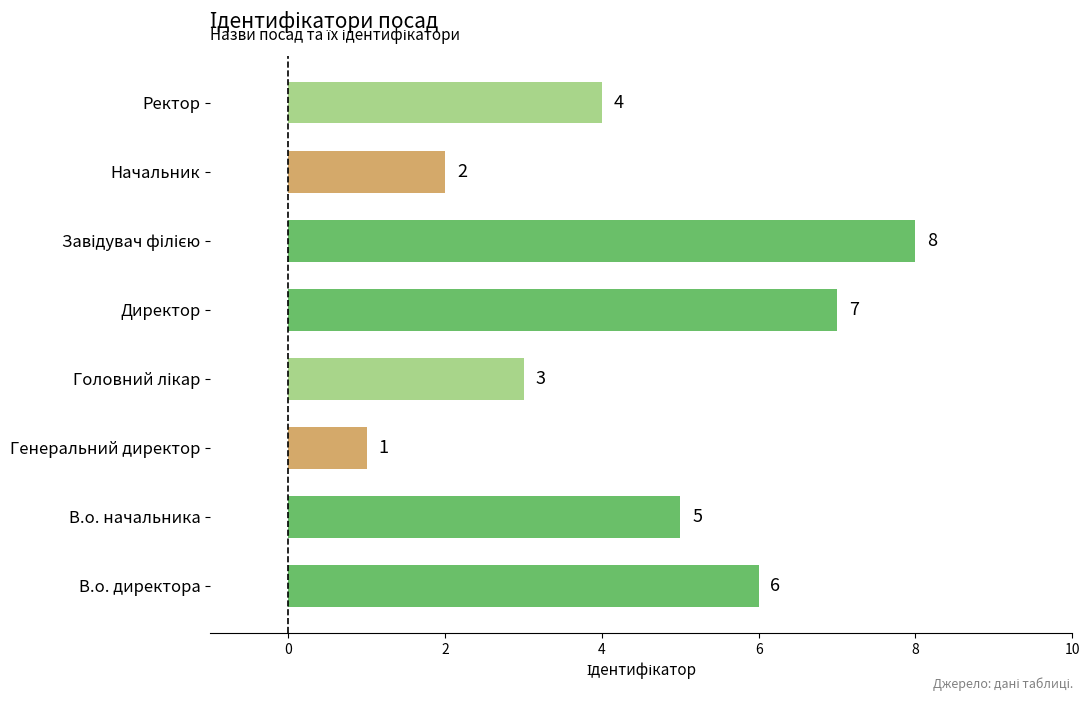

Are the bars horizontal?

Yes